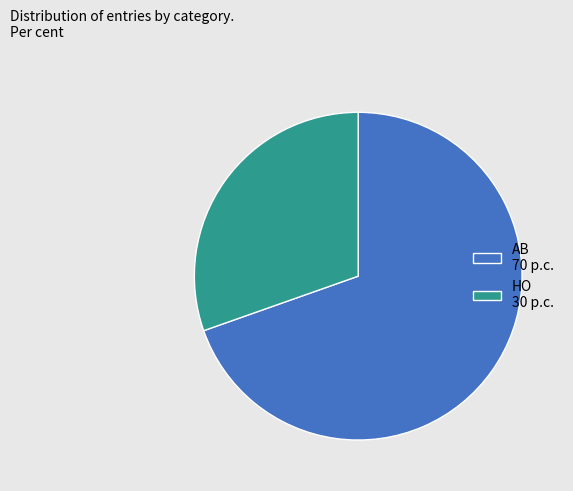

Which category has the biggest portion of the pie?

AB